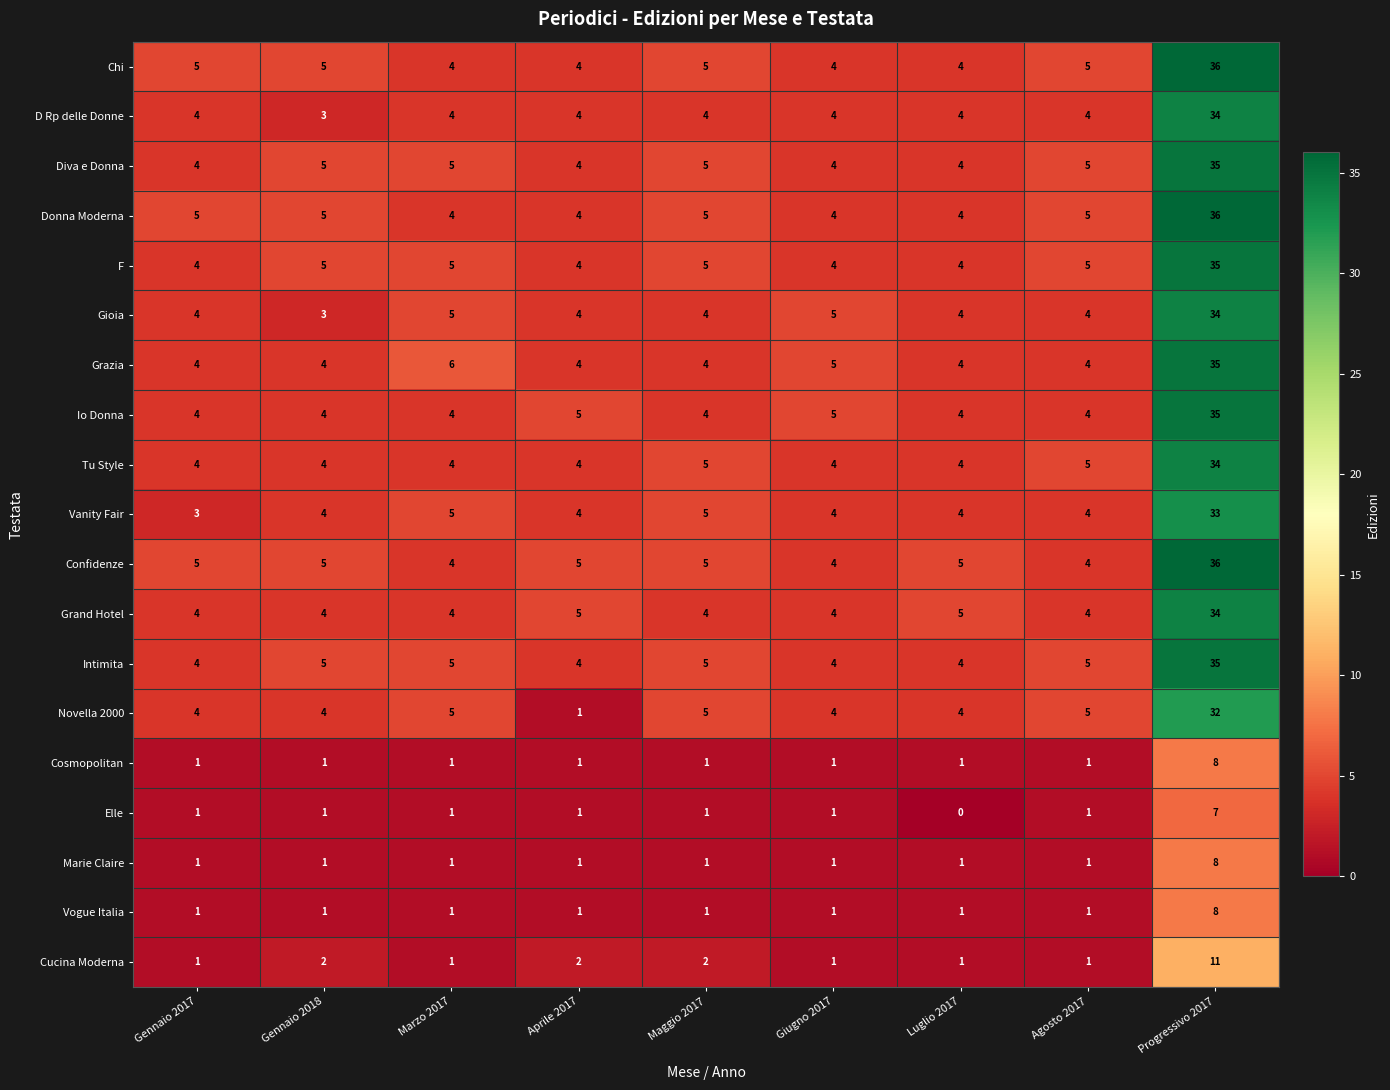

What is the maximum value for Chi?

36